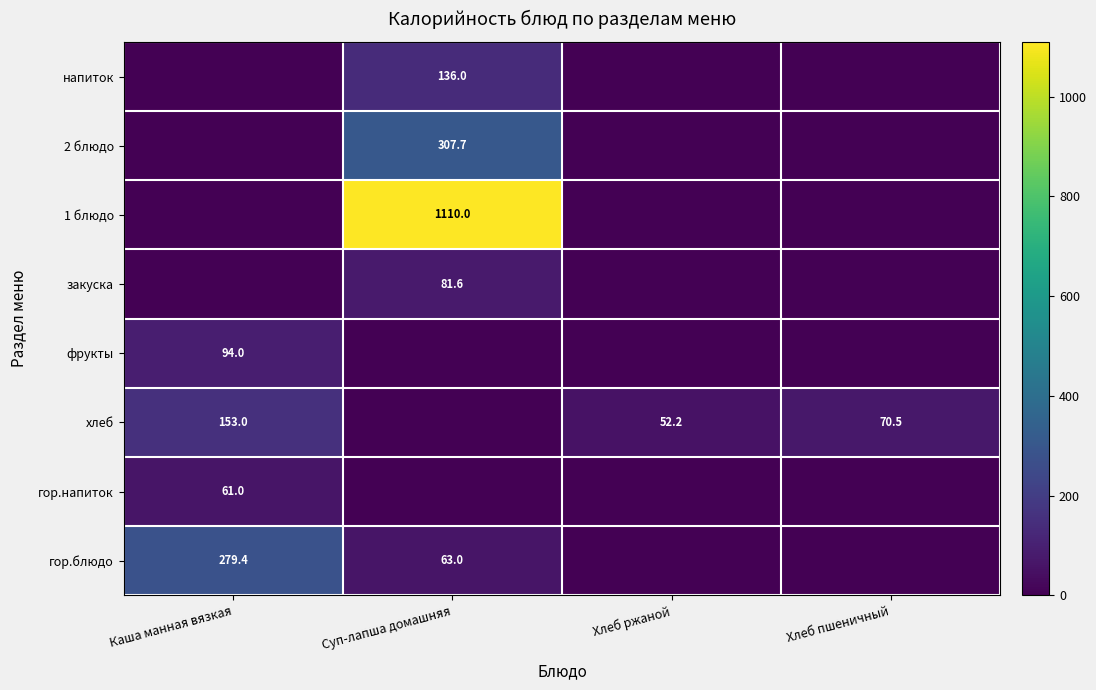

Which category has the highest value across all series?

Суп-лапша домашняя